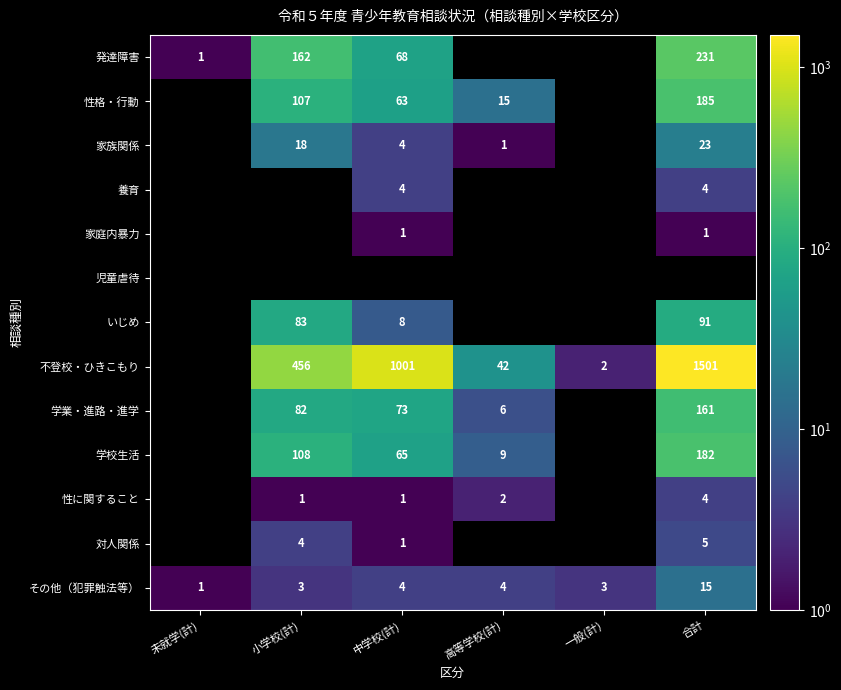

Is the value of 発達障害 at 小学校(計) greater than the value of いじめ at 小学校(計)?

Yes